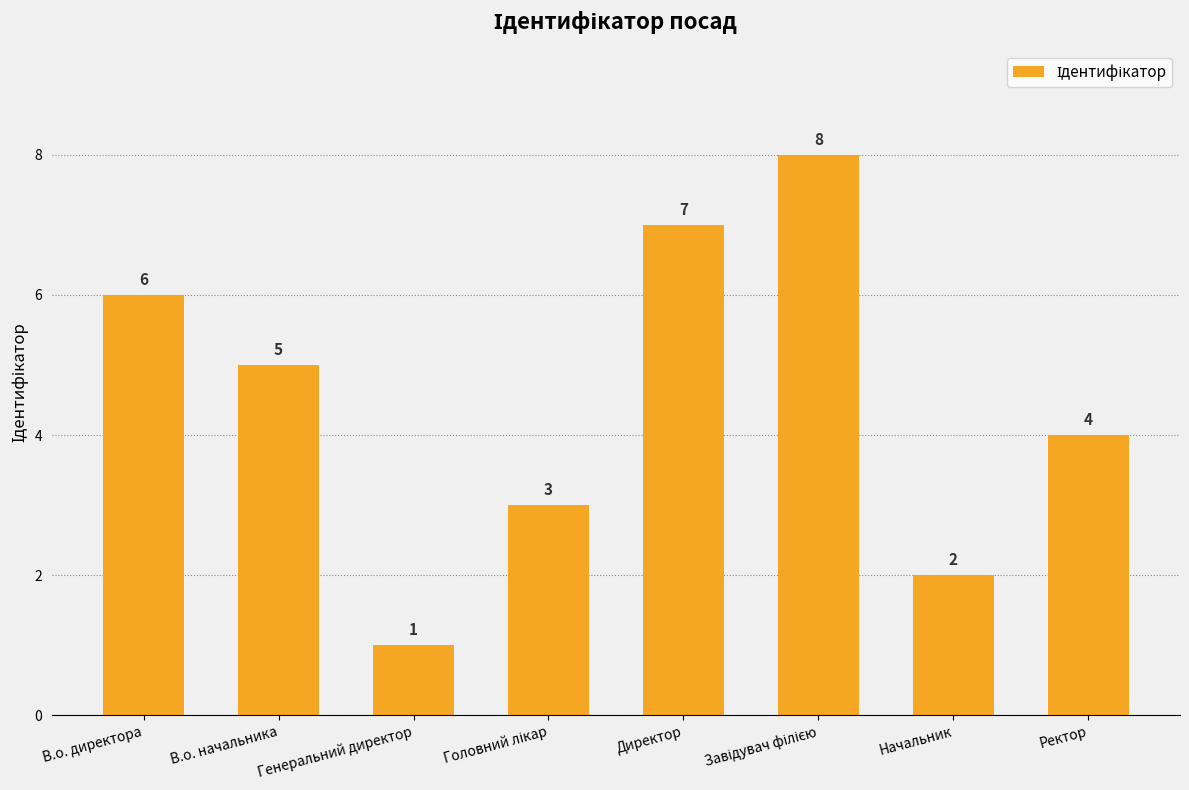

What is the sum of the values at В.о. директора and Начальник?

8